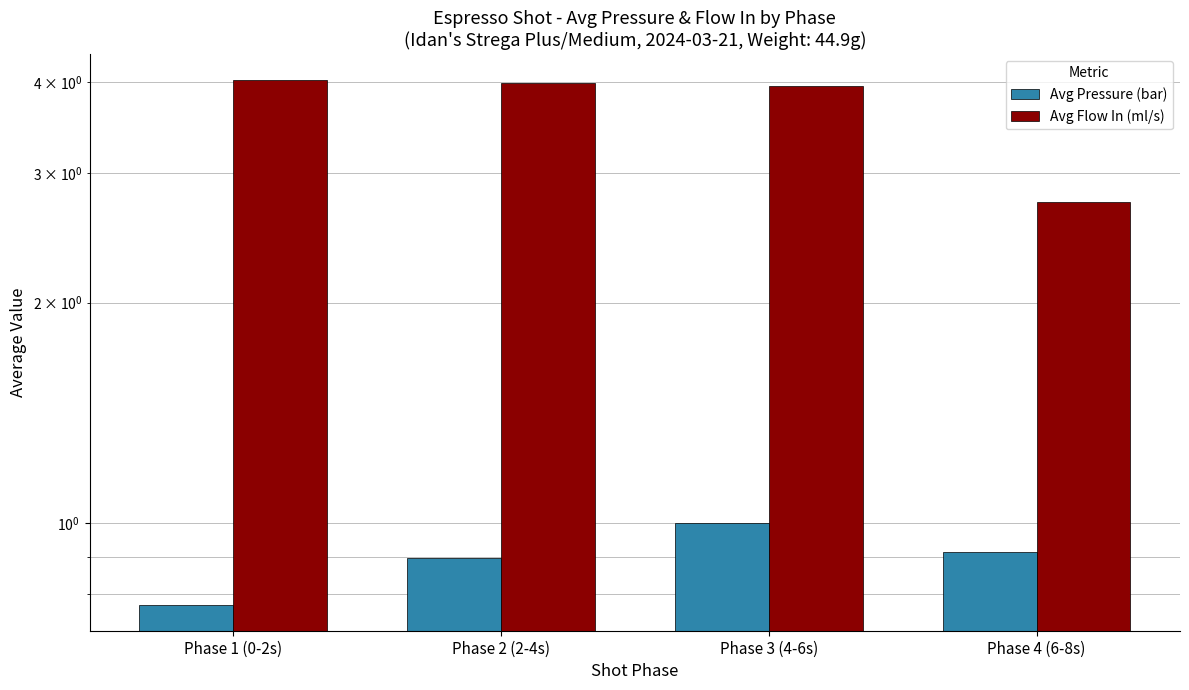

Where is Avg Pressure (bar) nearest to the value 0?

Phase 1 (0-2s)